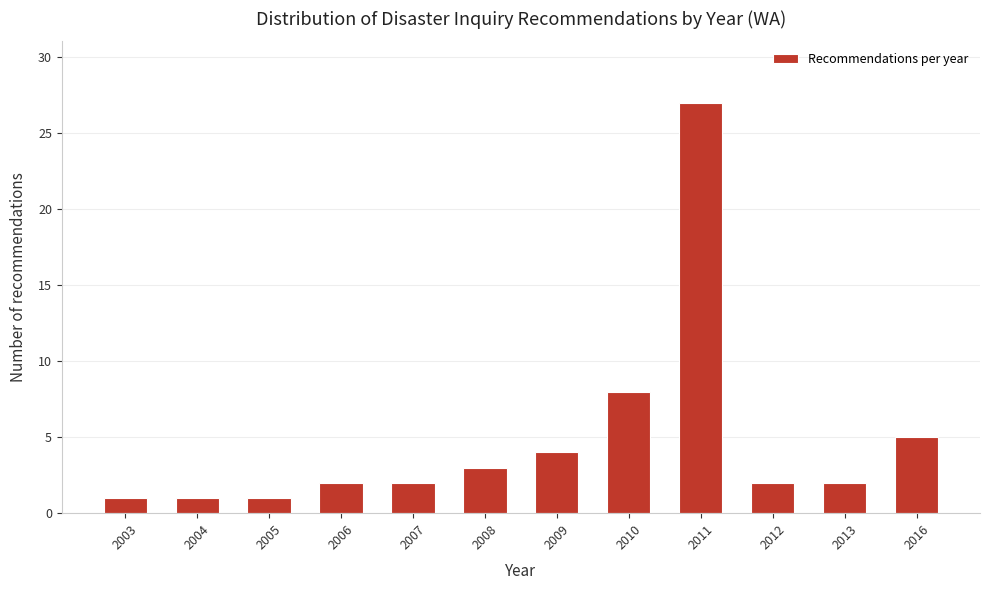

Reading left to right, extract all data points from this chart.

2003=1	2004=1	2005=1	2006=2	2007=2	2008=3	2009=4	2010=8	2011=27	2012=2	2013=2	2016=5